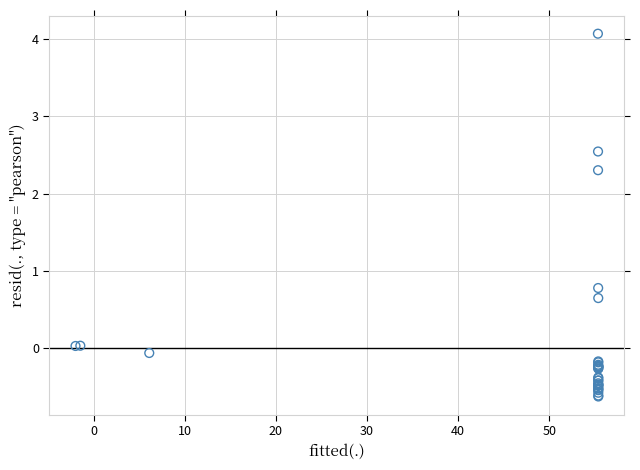

What Y value in the scatter plot is closest to 1?

0.8